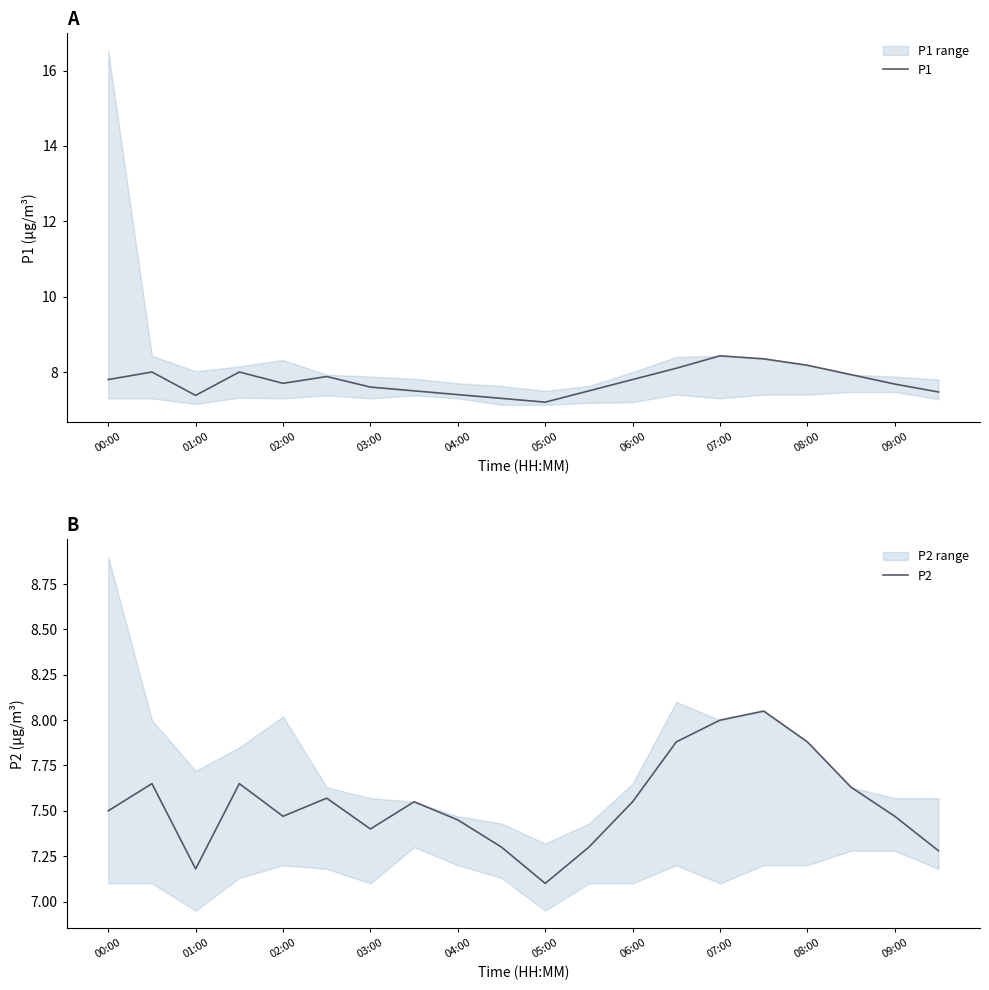

At 15, list the series in order from smallest to largest.

P2, P1